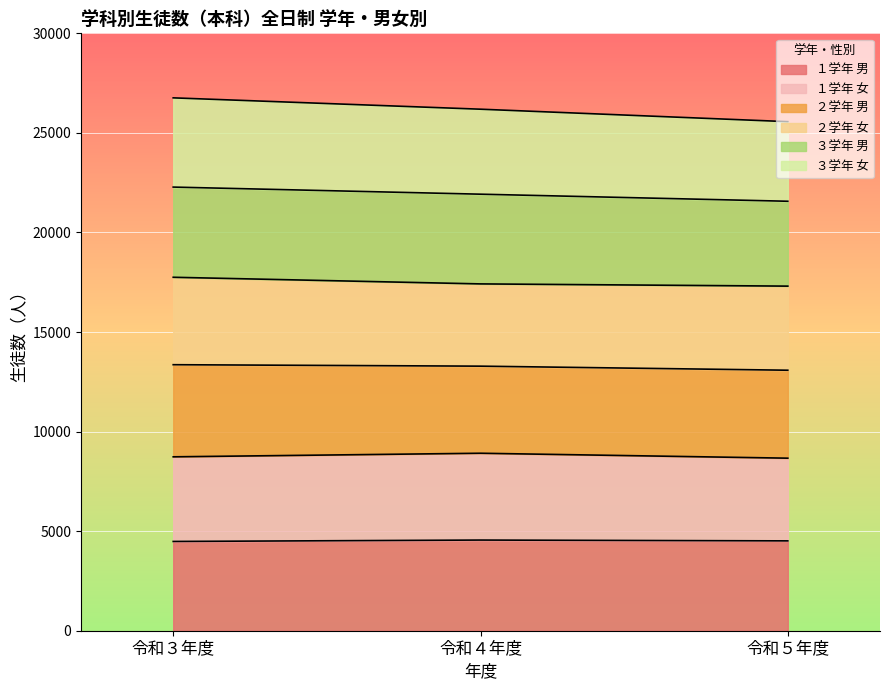

What is the total value across all series at 令和３年度?

26760